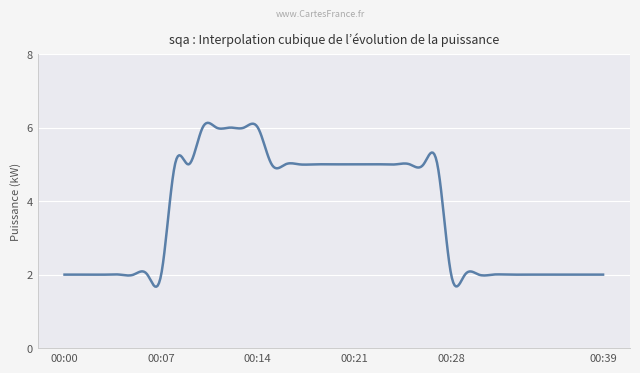

What is the minimum value shown in the chart?

1.7